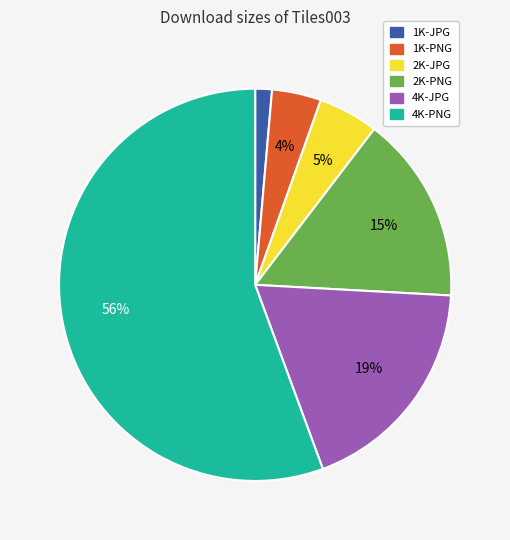

To the nearest percent, what is the average slice percentage?

17%